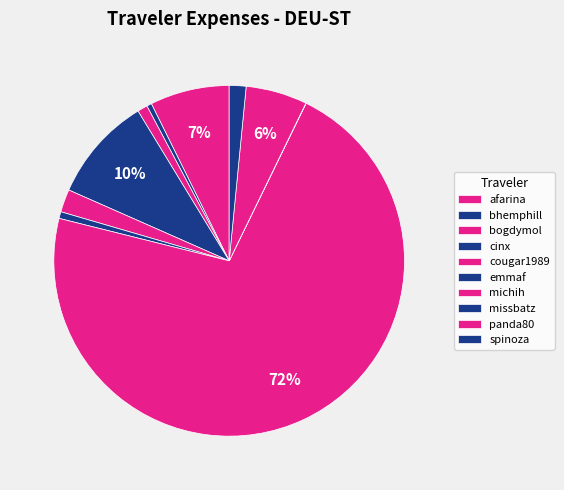

What percentage is the cinx slice, to the nearest percent?

10%